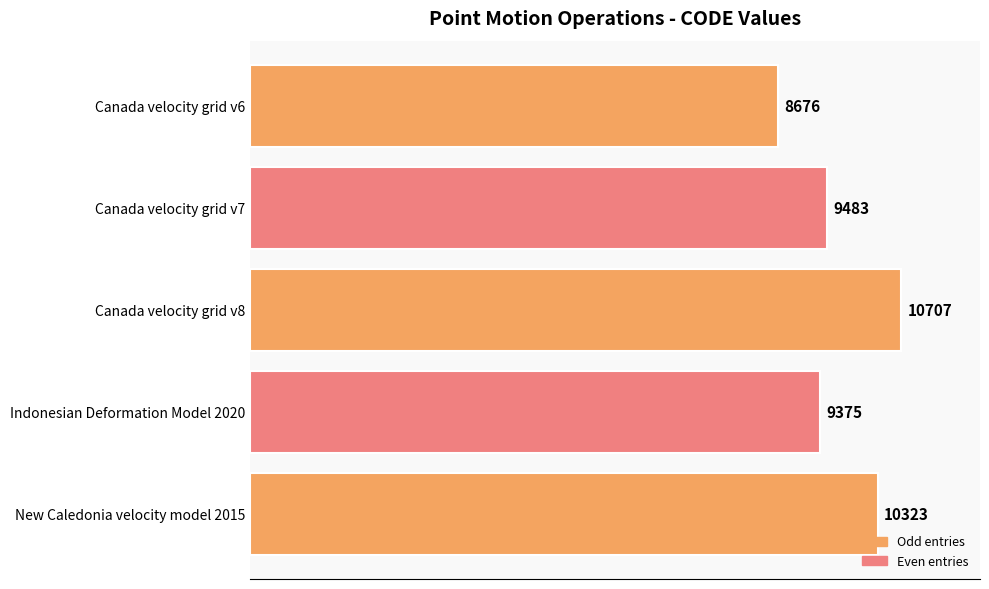

What is the smallest value displayed?

8676